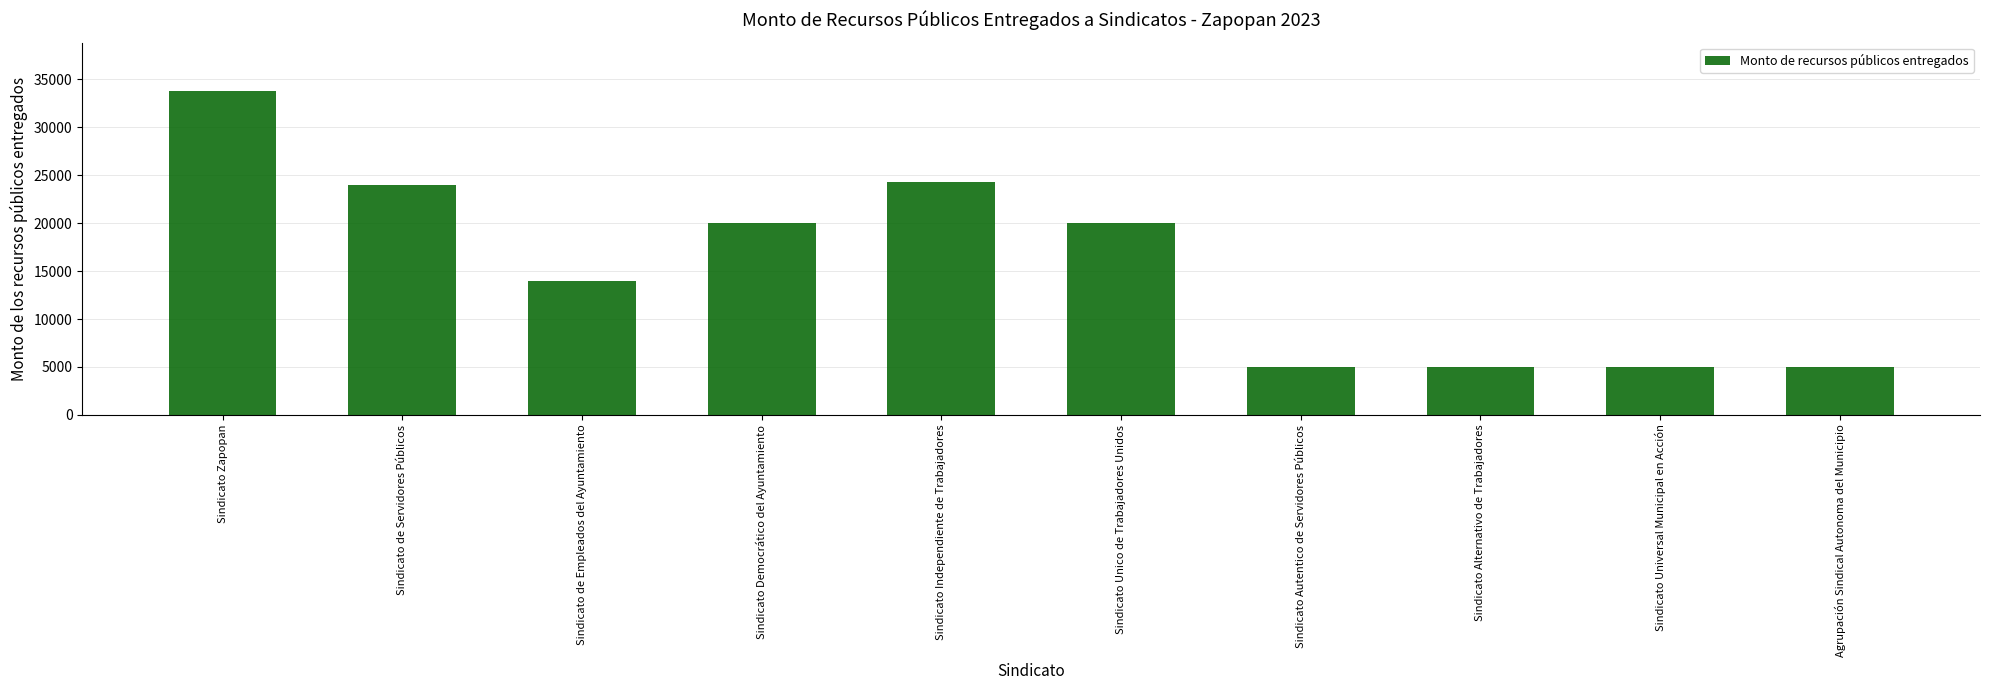

The chart shows a value of 20000 at Sindicato Unico de Trabajadores Unidos. True or false?

True